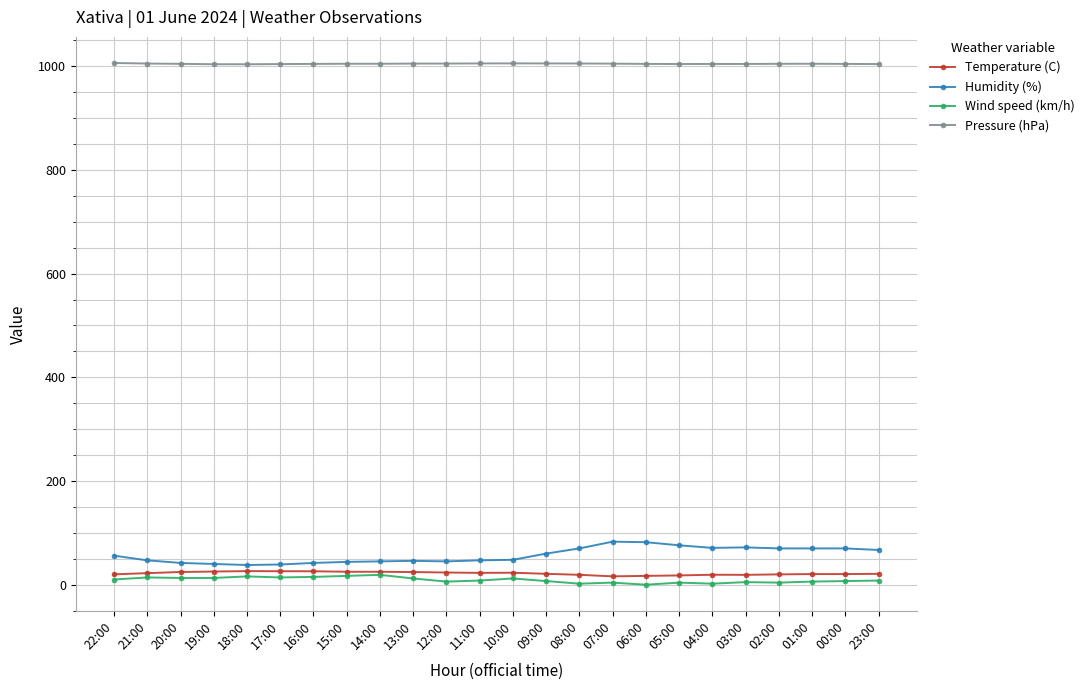

What is the label of the 3rd point from the left?

20:00